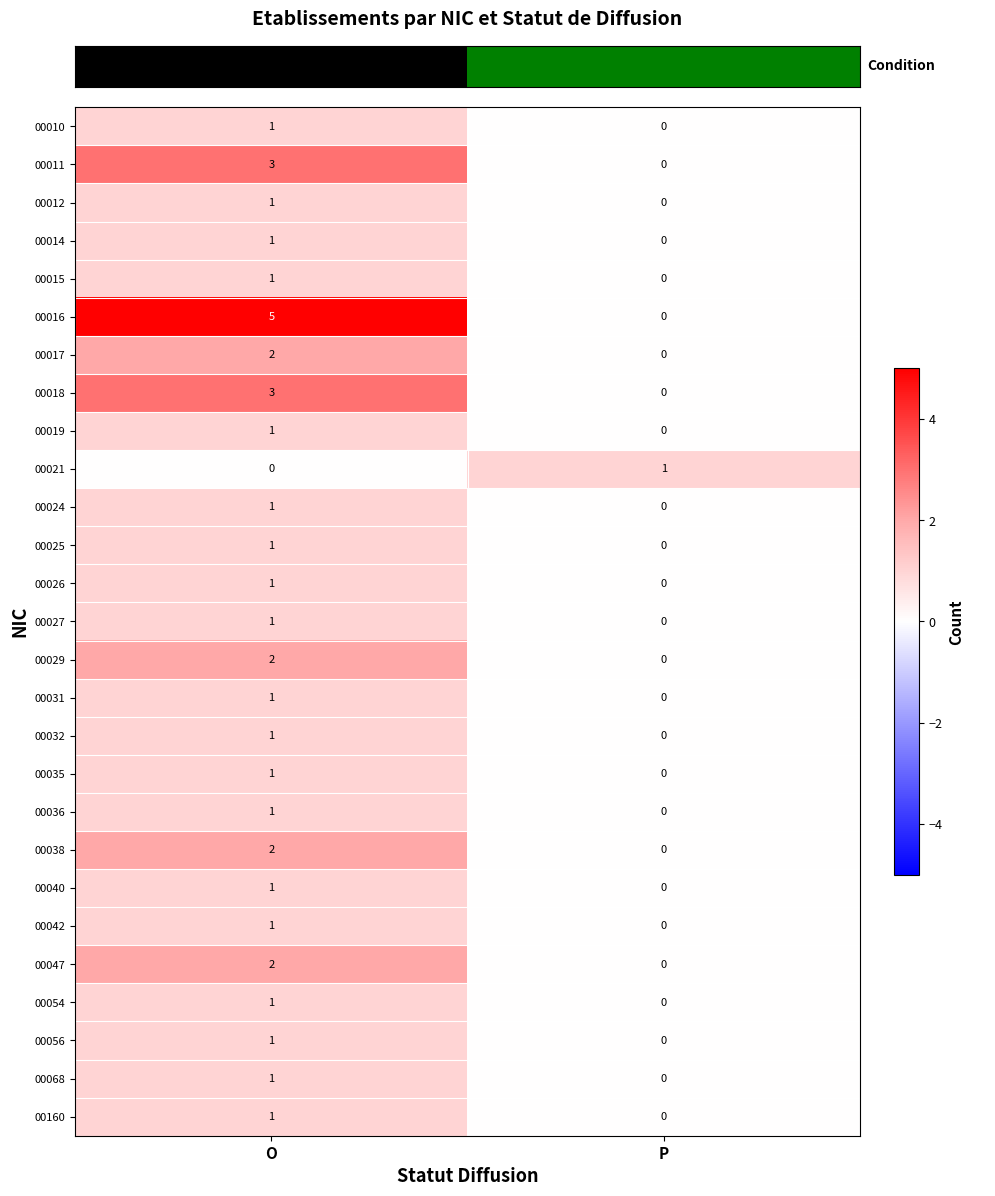

What is the difference between the highest and lowest values at P?

1